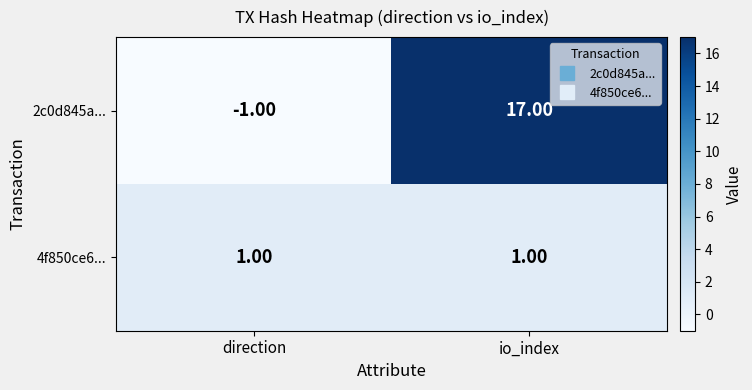

What is the difference between the maximum and minimum values in the 2c0d845a... series?

18